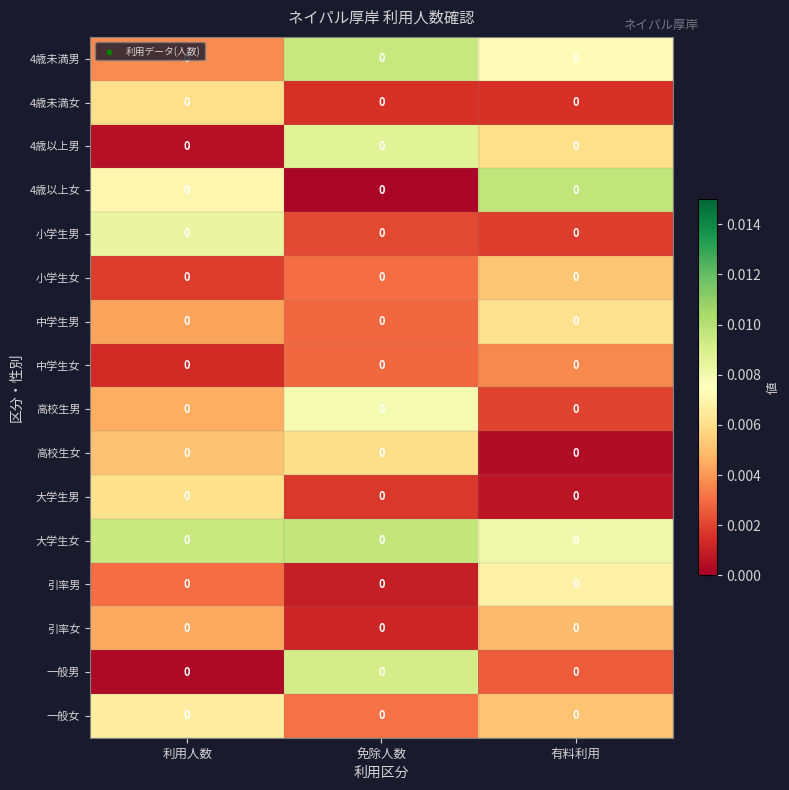

Which series changed the most between 免除人数 and 有料利用?

4歳以上女